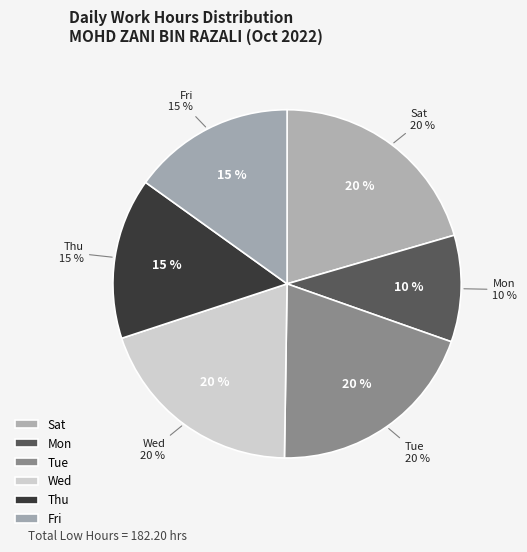

Is there any slice that represents more than half of the pie?

No